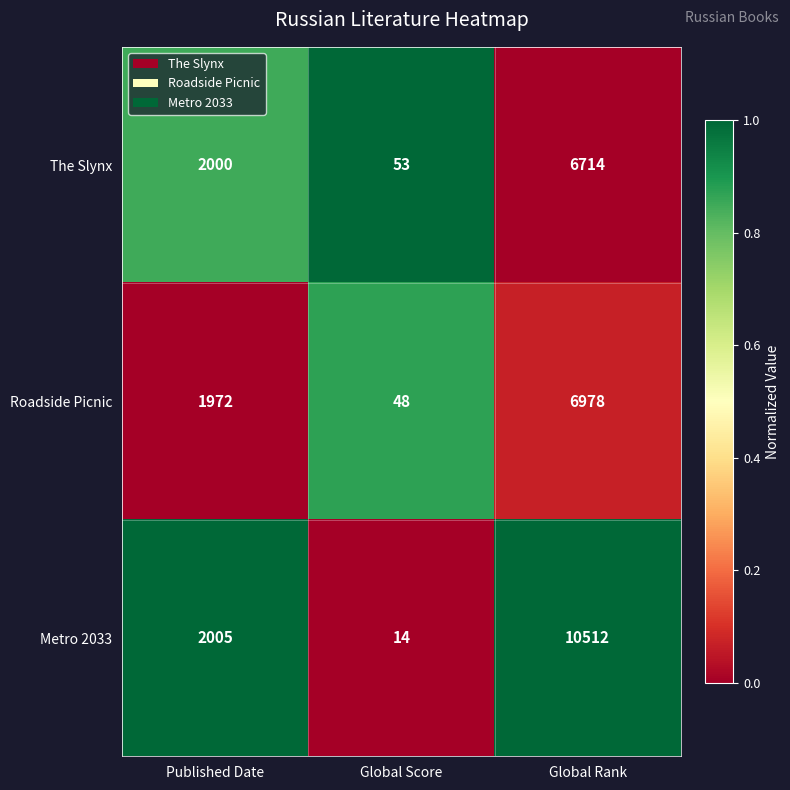

What is the difference between the The Slynx values at Global Rank and Global Score?

6661